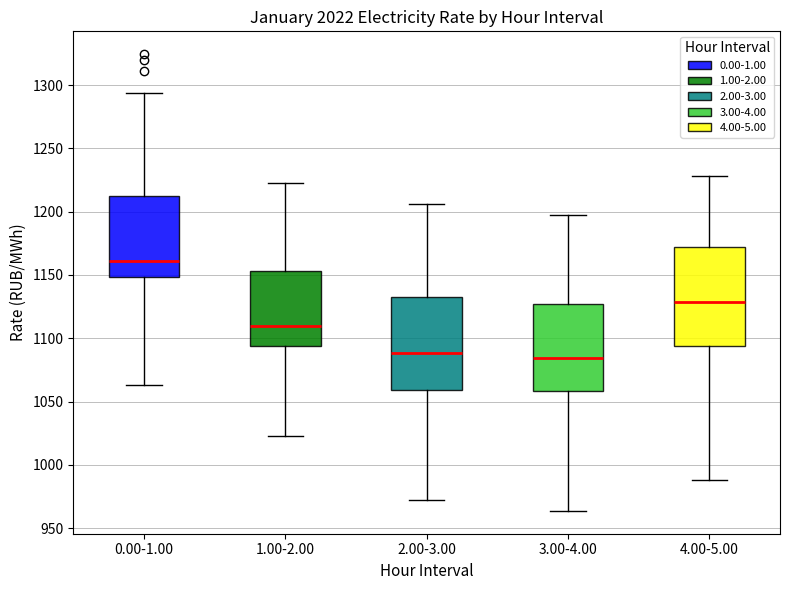

Where is the upper edge of the box for 3.00-4.00 on the y-axis? The values are not printed on the chart, so give them approximately, as read against the axis.

1125